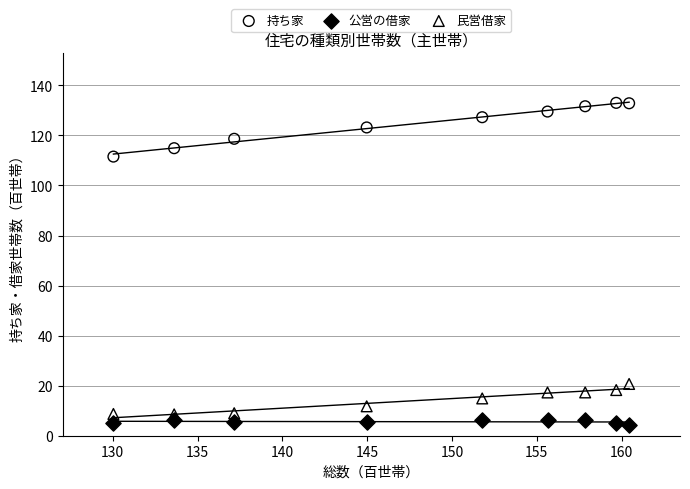

Across all data points, what is the range of Y values (max minus min)?

128.8